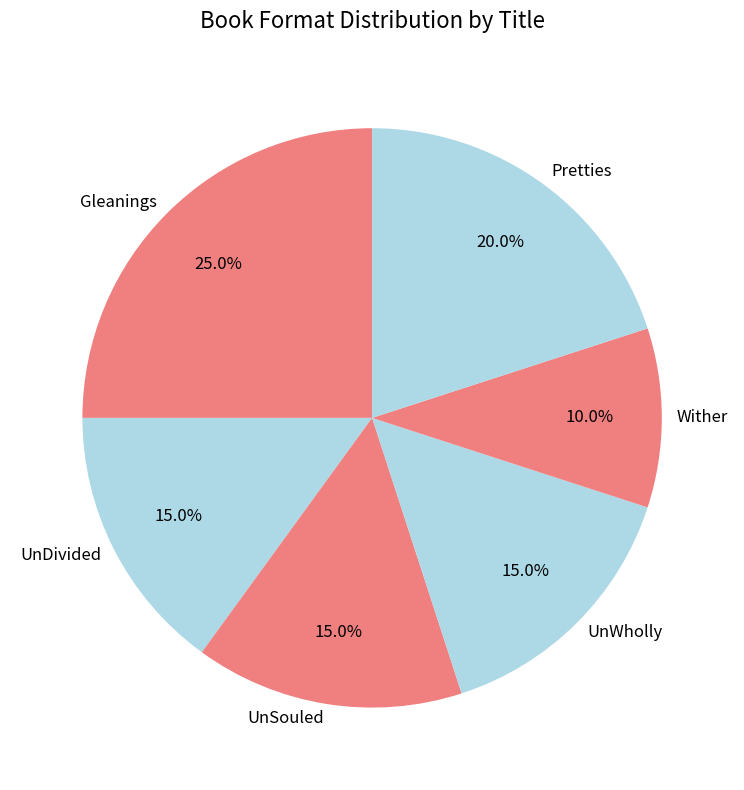

Does UnDivided represent more than half of the total?

No